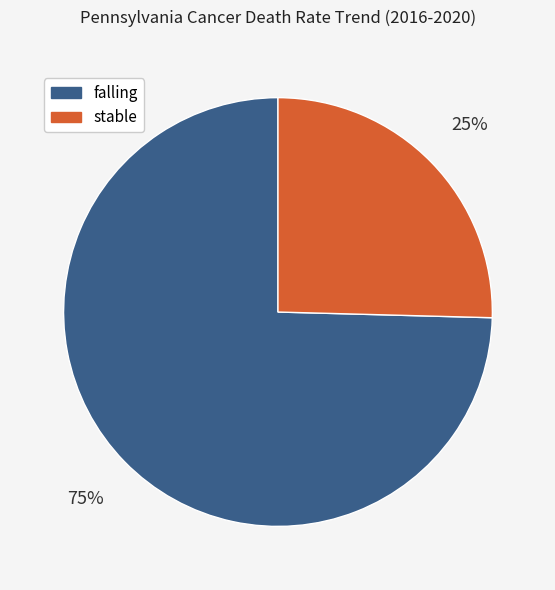

What percentage is the falling slice, to the nearest percent?

75%